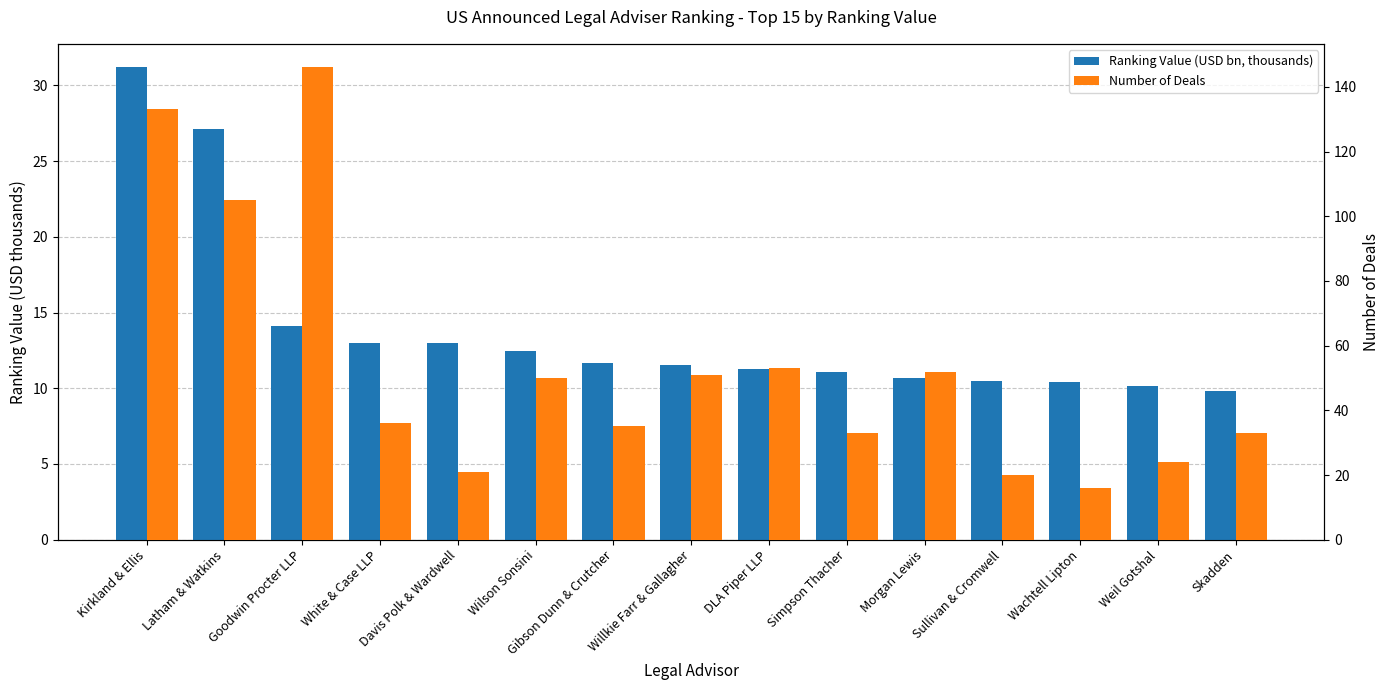

At which label is Ranking Value (USD bn, thousands) closest to 20?

Goodwin Procter LLP